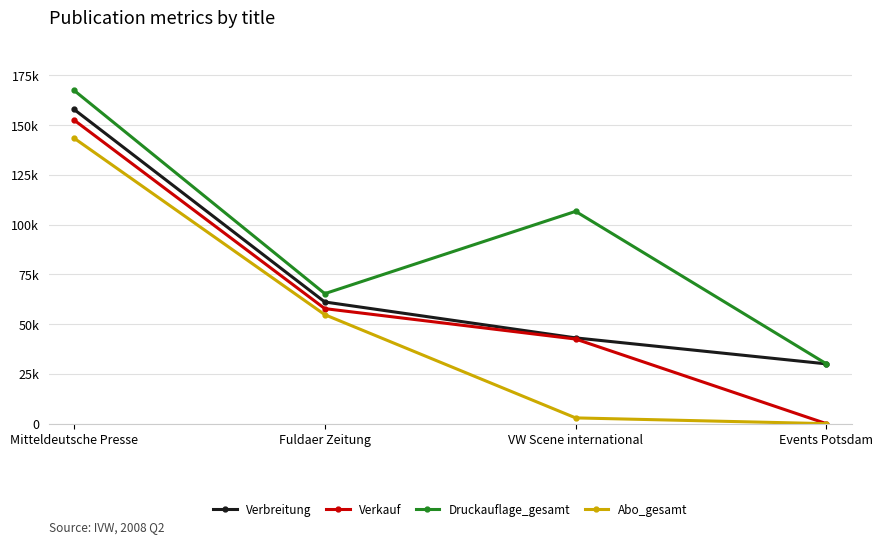

What is the label of the 4th point from the left?

Events Potsdam